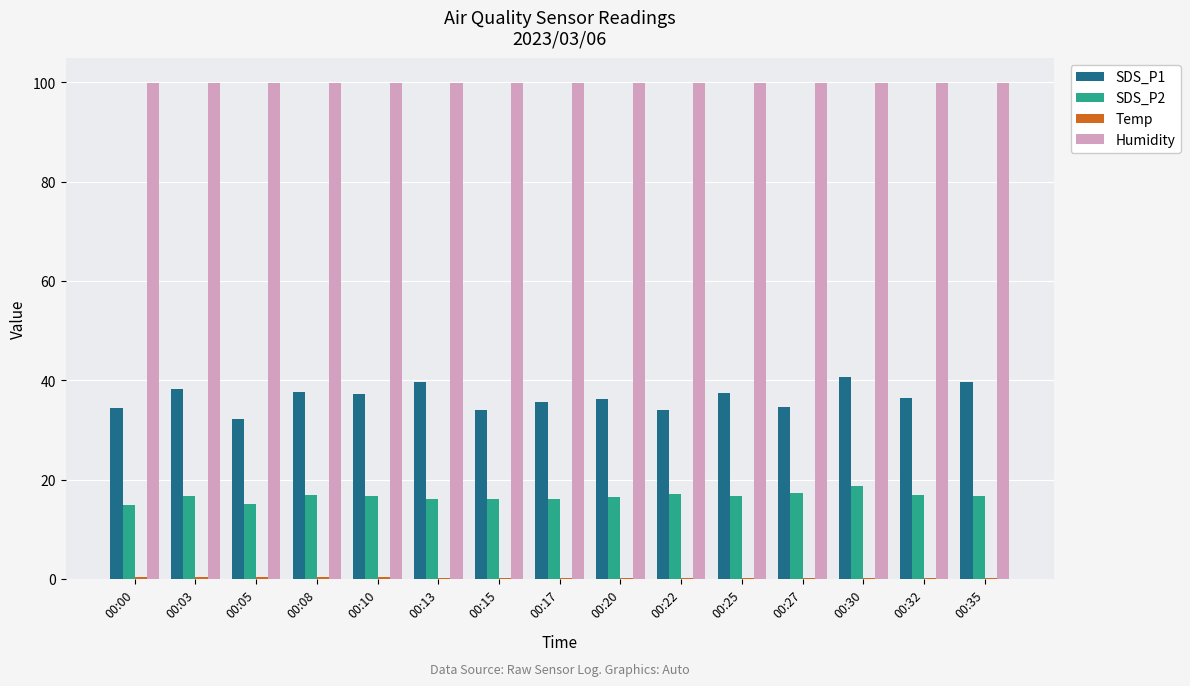

What is the greatest value displayed?

99.9